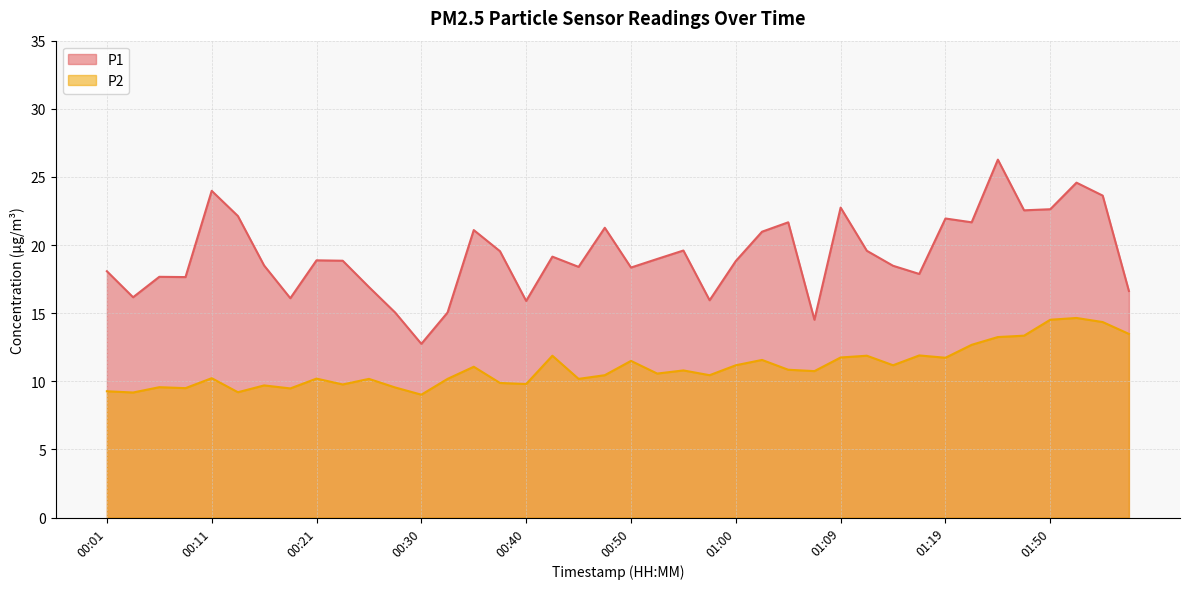

Between 00:11 and 00:57, which is larger?

00:11